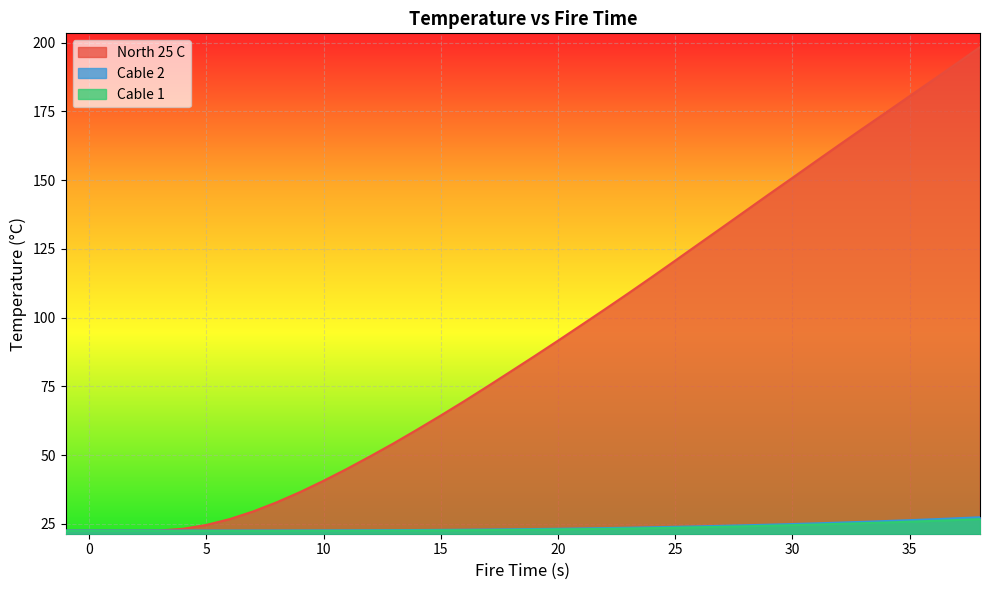

Reading left to right, what are all the values shown in this chart?

North 25 C: 22.5	22.5	22.5	22.5	22.6	23.2	24.6	26.7	29.5	32.8	36.5	40.6	45.0	49.6	54.3	59.3	64.4	69.6	75.0	80.5	86.0	91.6	97.3	103.0	108.8	114.7	120.7	126.8	132.8	138.8	144.9	150.8	156.8	162.8	168.8	174.6	181.8	187.2	192.4	198.4
Cable 2: 22.5	22.5	22.5	22.5	22.5	22.5	22.5	22.5	22.6	22.6	22.6	22.6	22.6	22.6	22.7	22.7	22.8	22.8	22.9	23.0	23.1	23.2	23.3	23.4	23.6	23.7	23.9	24.1	24.3	24.5	24.7	24.9	25.2	25.4	25.7	26.0	26.4	26.7	27.0	27.4
Cable 1: 22.4	22.4	22.4	22.4	22.4	22.4	22.4	22.4	22.4	22.4	22.4	22.4	22.4	22.5	22.5	22.5	22.6	22.6	22.7	22.8	22.9	23.0	23.0	23.2	23.3	23.4	23.6	23.7	23.9	24.1	24.3	24.5	24.7	25.0	25.2	25.5	25.8	26.1	26.4	26.7